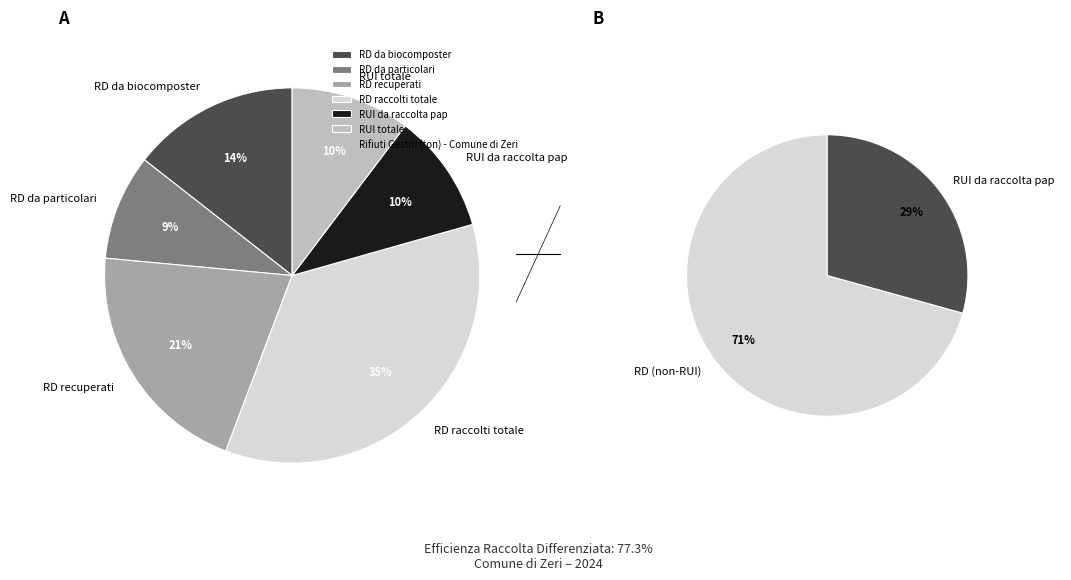

Approximately how many times larger is the value at RD da particolari compared to RUI da raccolta pap?

0.9